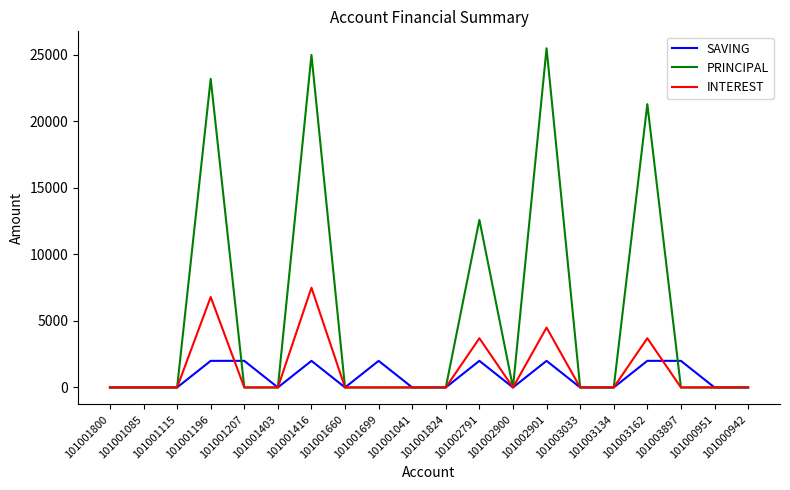

List the series in order of their peak value, highest first.

PRINCIPAL, INTEREST, SAVING